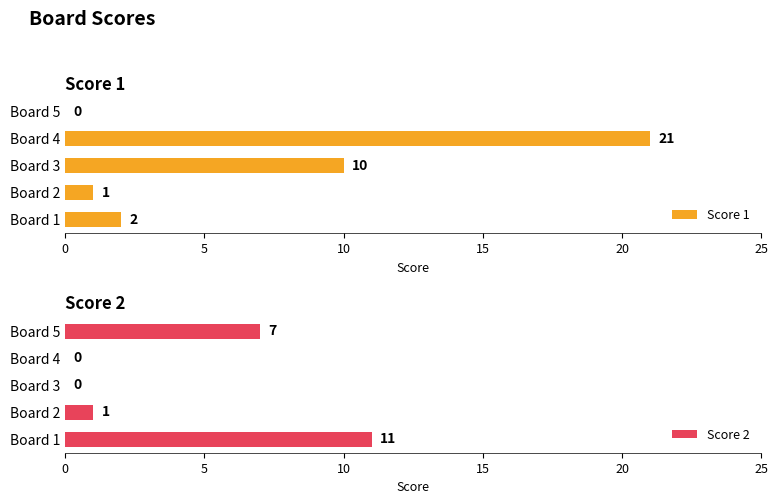

The Score 2 series shows 1 at Board 2. True or false?

True